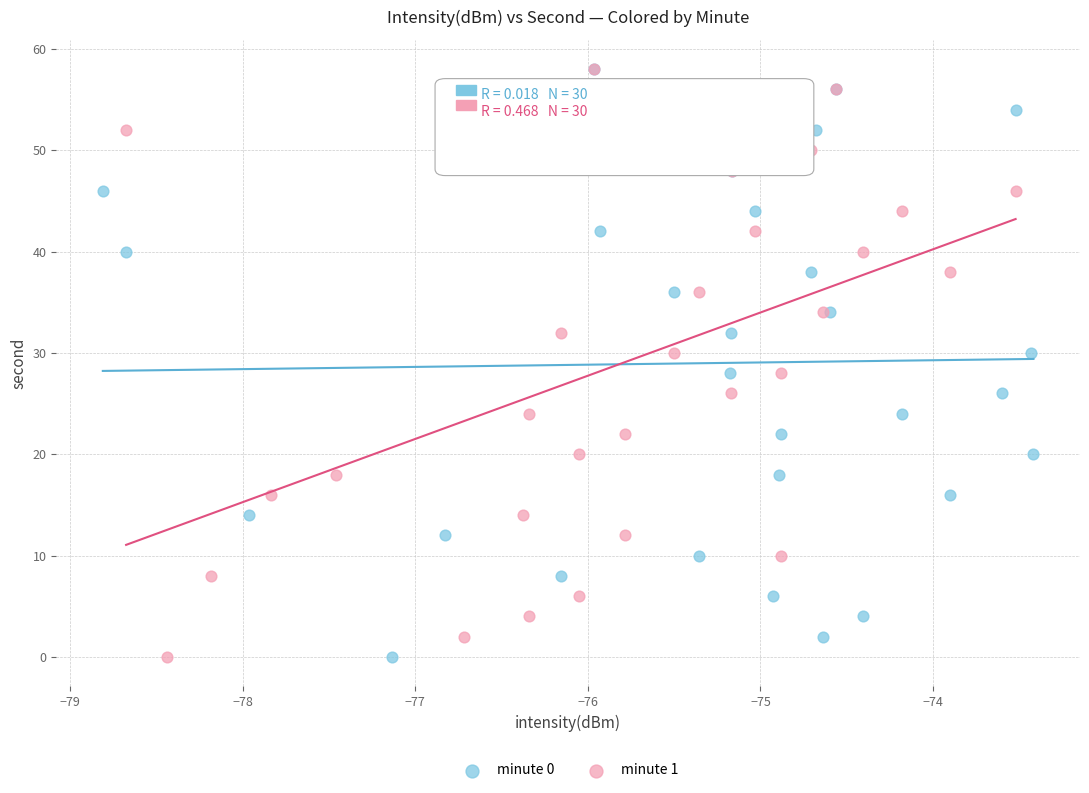

What are all the series names shown in the legend?

minute 0, minute 1